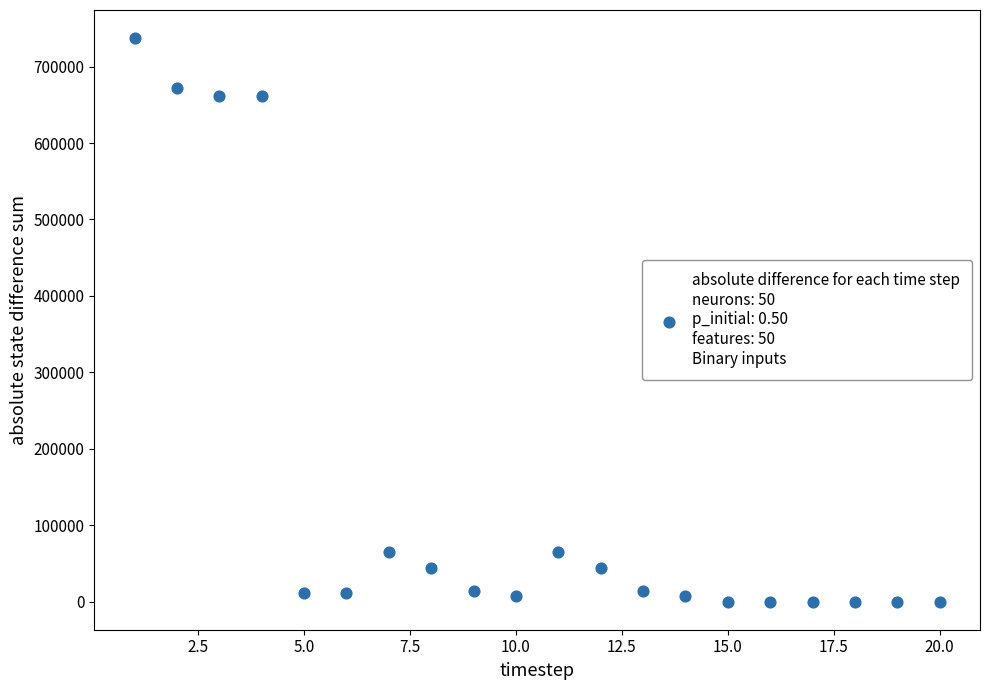

What is the range of Y values (max minus min)?

737300